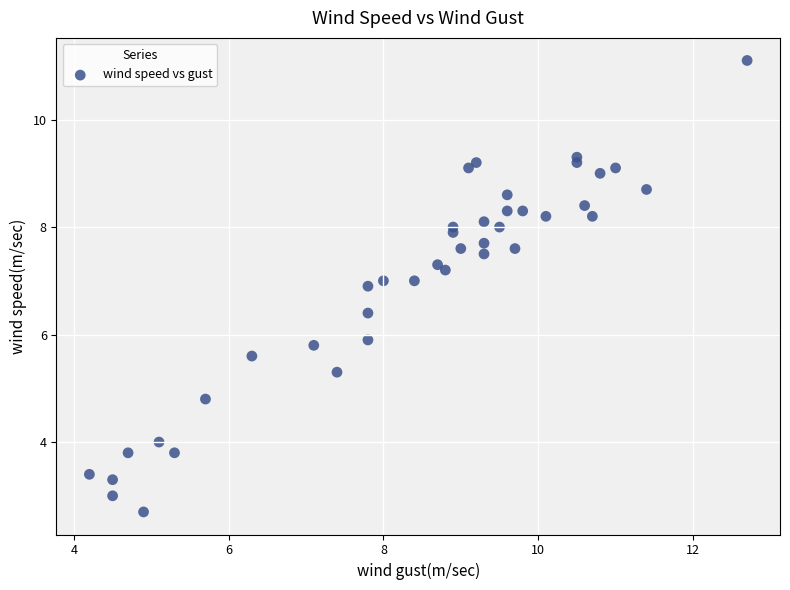

What is the range of X values (max minus min)?

8.5